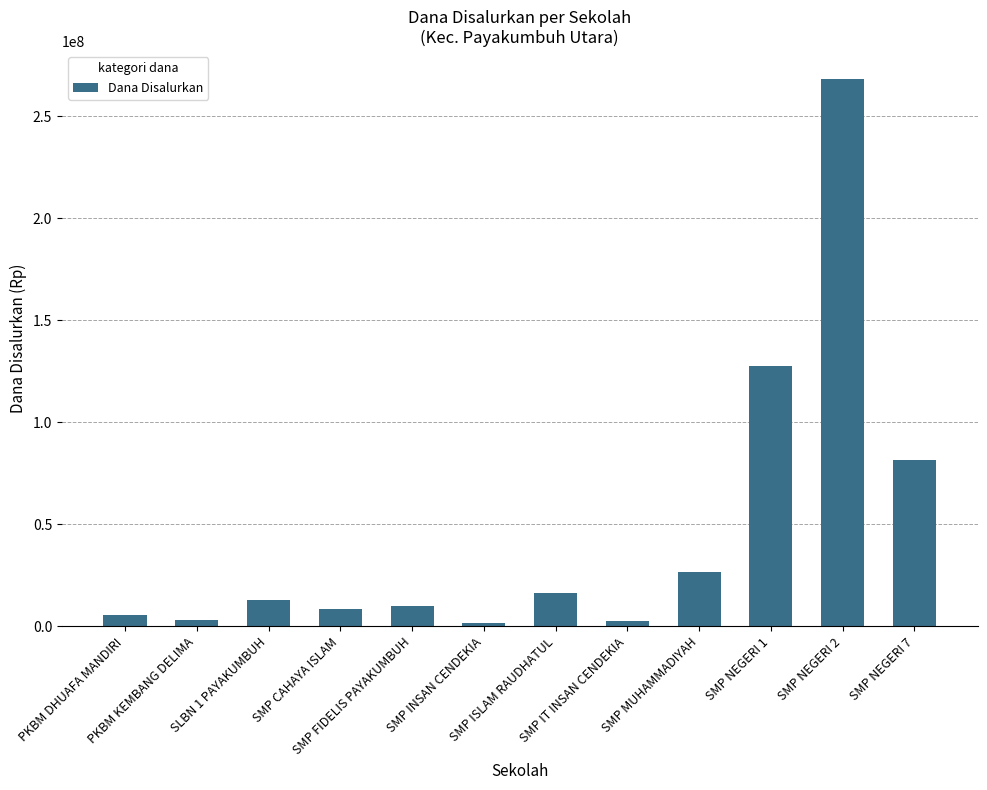

What is the average value?

47000000